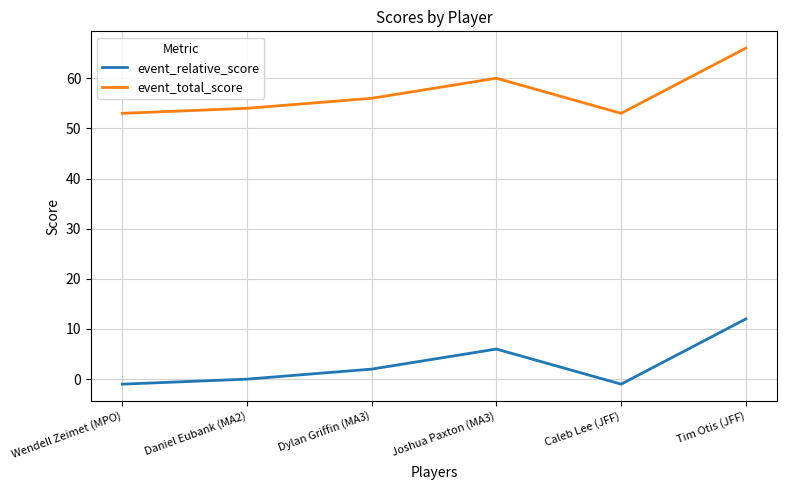

In event_total_score, how many points are higher than both neighbors (excluding endpoints)?

1